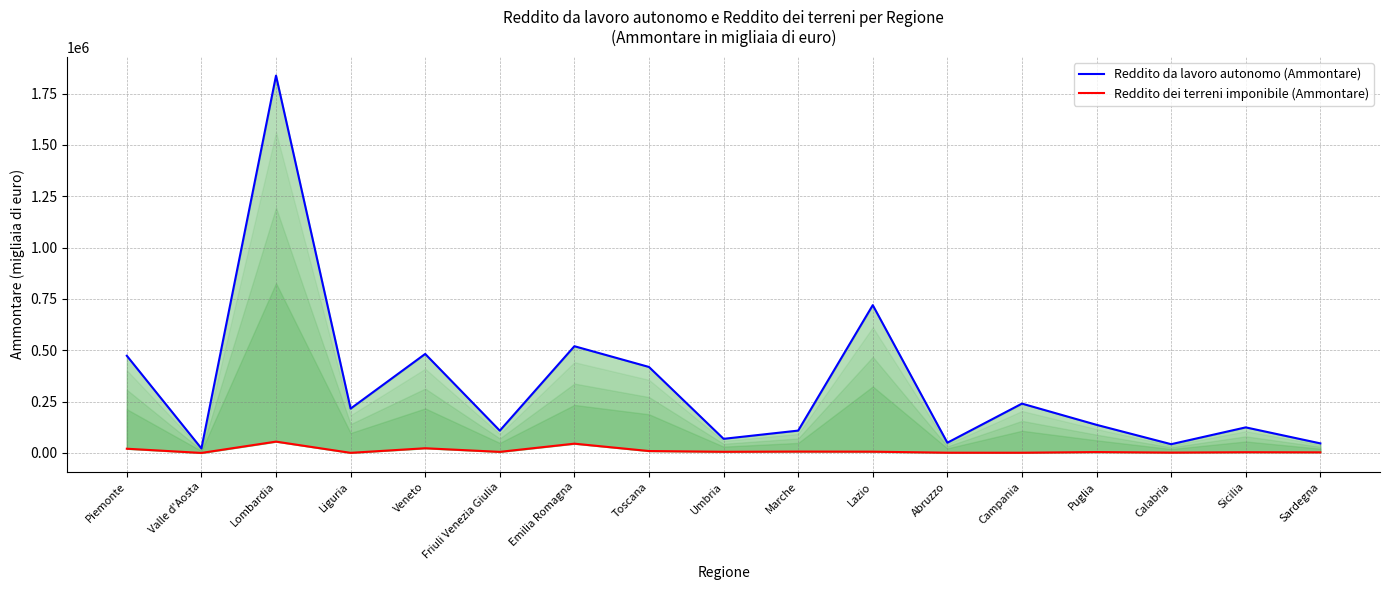

Rank the series by their maximum value, from highest to lowest.

Reddito da lavoro autonomo (Ammontare), Reddito dei terreni imponibile (Ammontare)